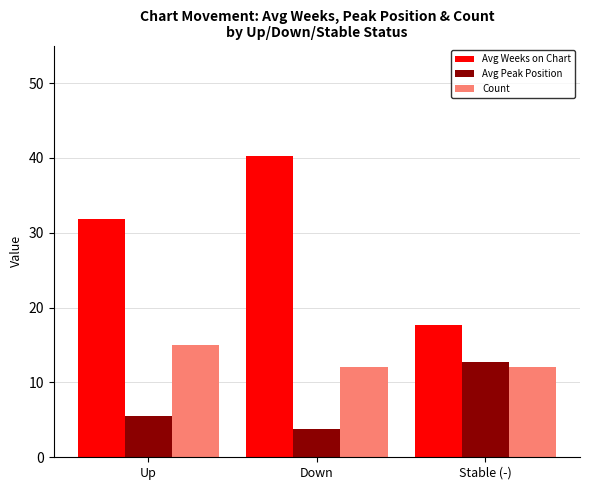

Rank the series by their maximum value, from lowest to highest.

Avg Peak Position, Count, Avg Weeks on Chart